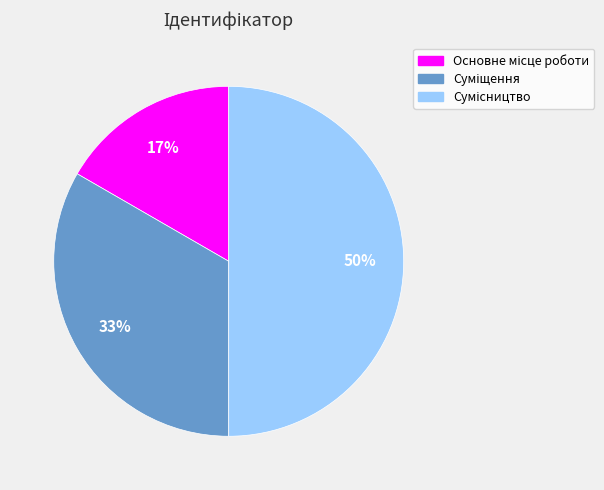

To the nearest percent, what is the average slice percentage?

33%